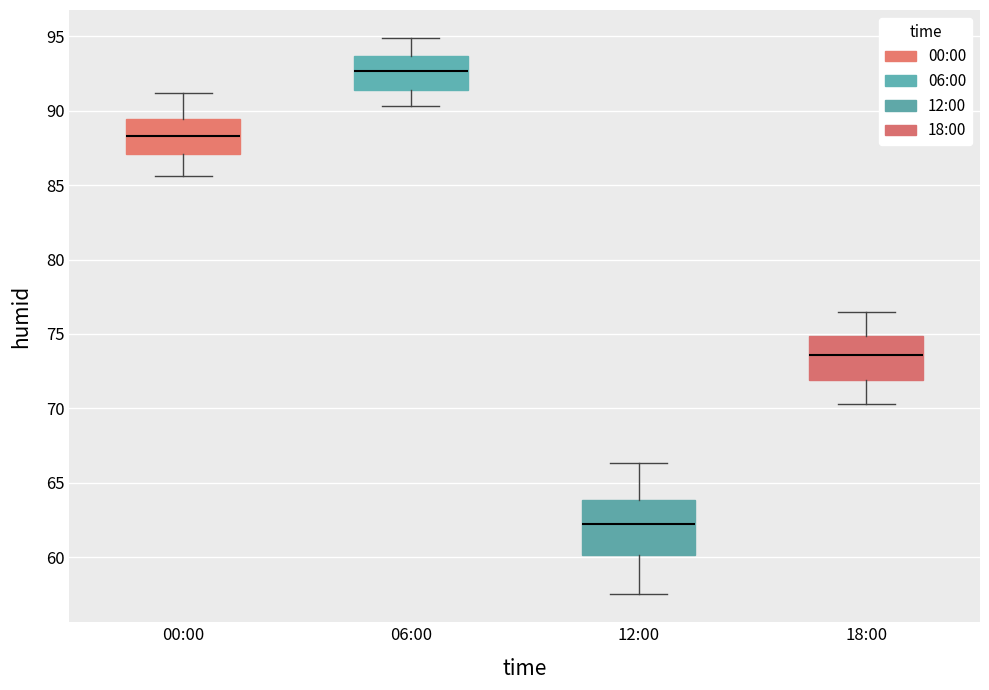

Reading left to right, read every box against the y-axis: the position of its median line, the range the box covers, and the ends of its whiskers. The values are not printed on the chart, so give them approximately, as read against the axis.

00:00: median 88.5, box 87.0 to 89.5, whiskers 85.5 to 91.0
06:00: median 92.5, box 91.5 to 93.5, whiskers 90.5 to 95.0
12:00: median 62.5, box 60.0 to 64.0, whiskers 57.5 to 66.5
18:00: median 73.5, box 72.0 to 75.0, whiskers 70.5 to 76.5